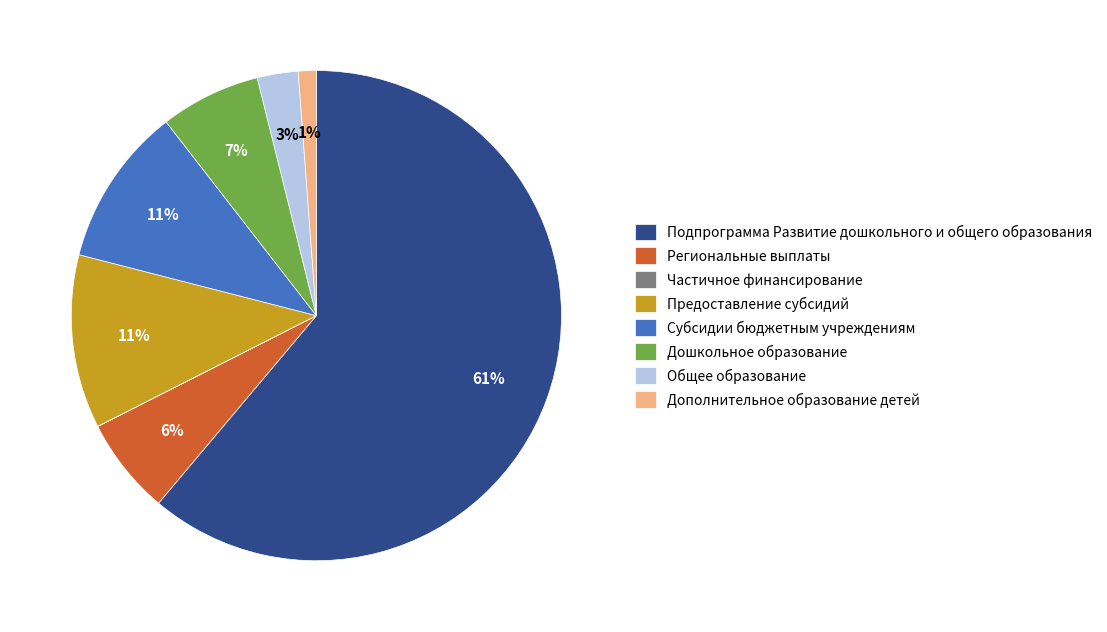

Do Общее образование and Дополнительное образование детей together represent more than half of the pie?

No